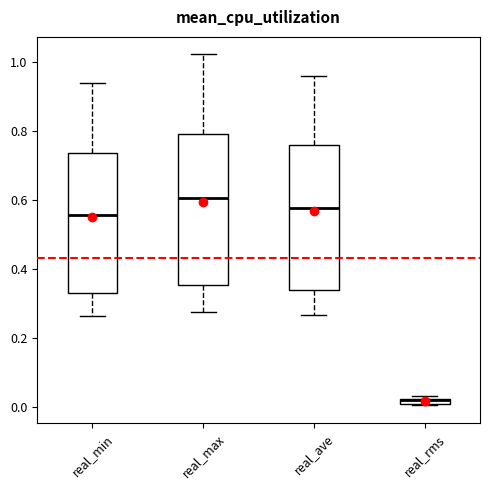

Where does the median line of the box for real_max sit on the y-axis? The values are not printed on the chart, so give them approximately, as read against the axis.

0.60